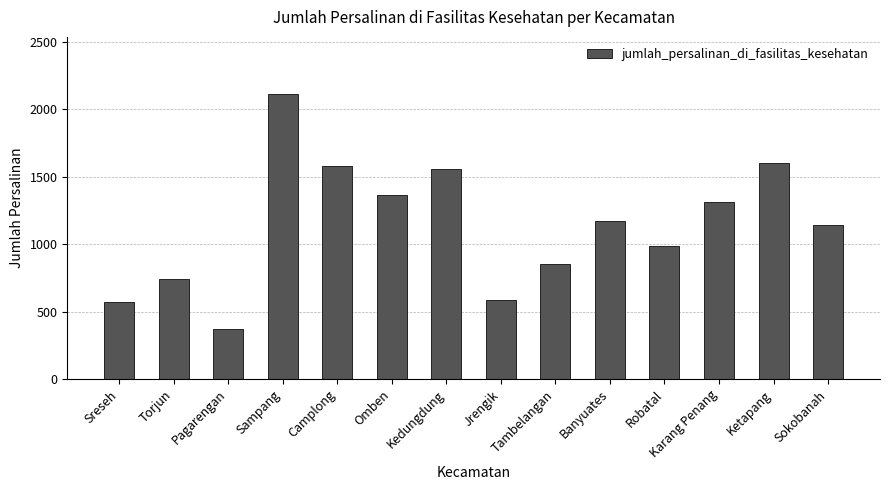

What is the greatest value displayed?

2113